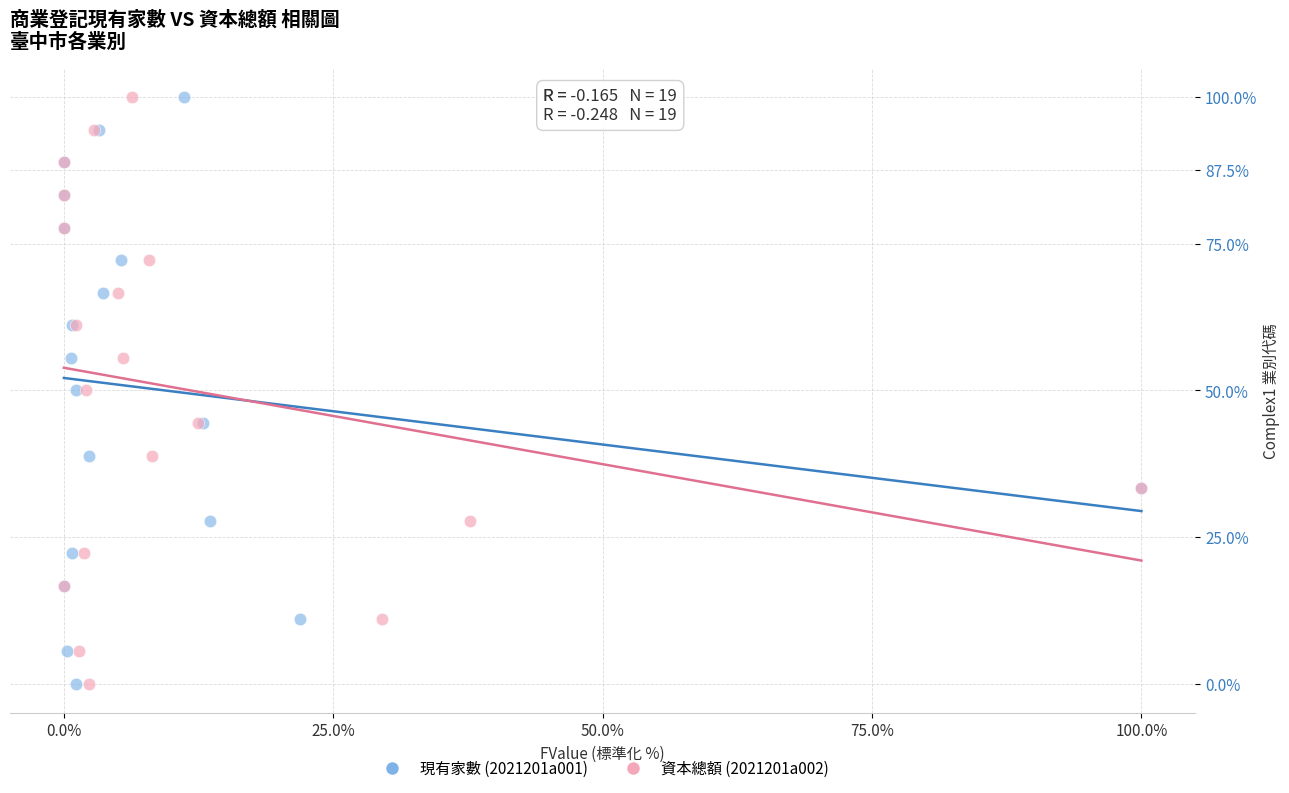

What are all the series names shown in the legend?

現有家數 (2021201a001), 資本總額 (2021201a002)